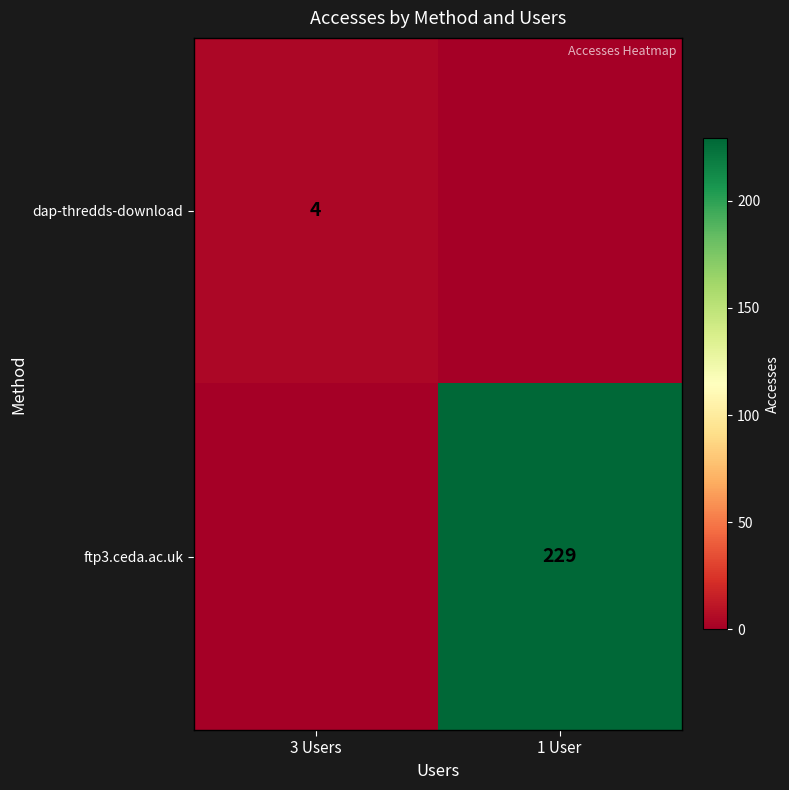

The value of ftp3.ceda.ac.uk at 1 User is 80. True or false?

False